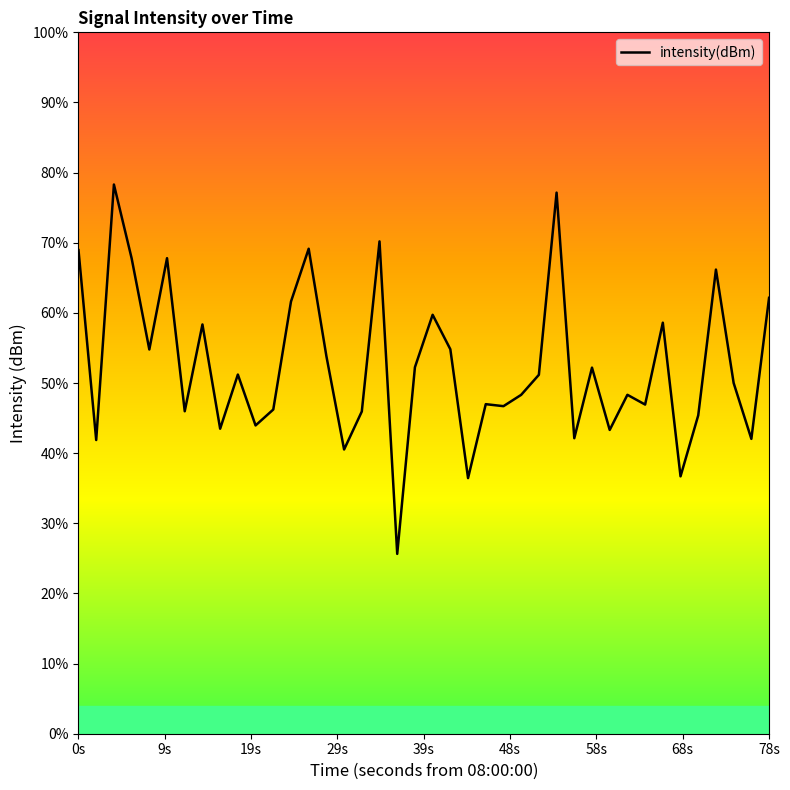

Does the chart have visible grid lines?

No